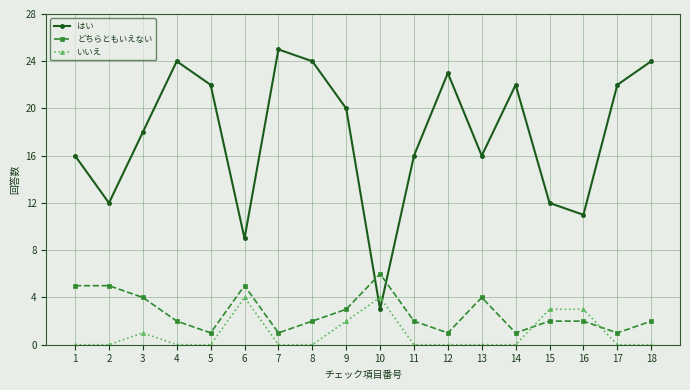

Which series changed the most between 11 and 14?

はい